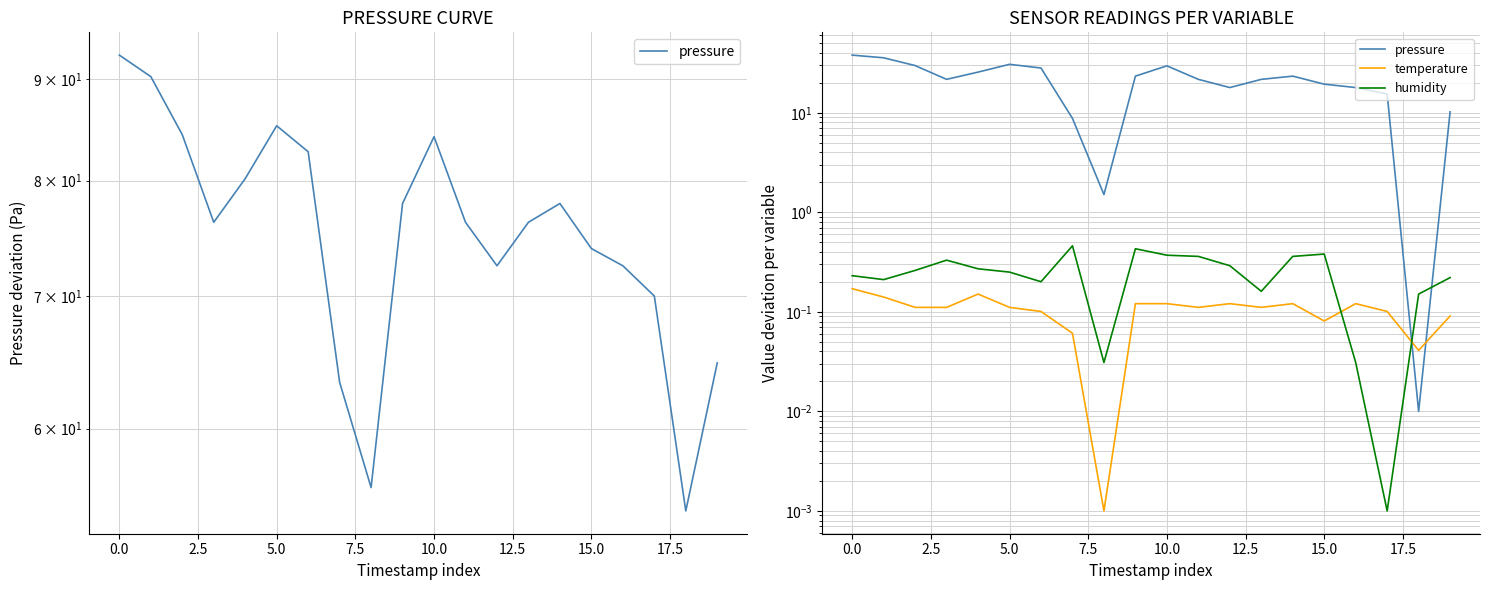

The temperature series shows 0.0 at 15.0. True or false?

False